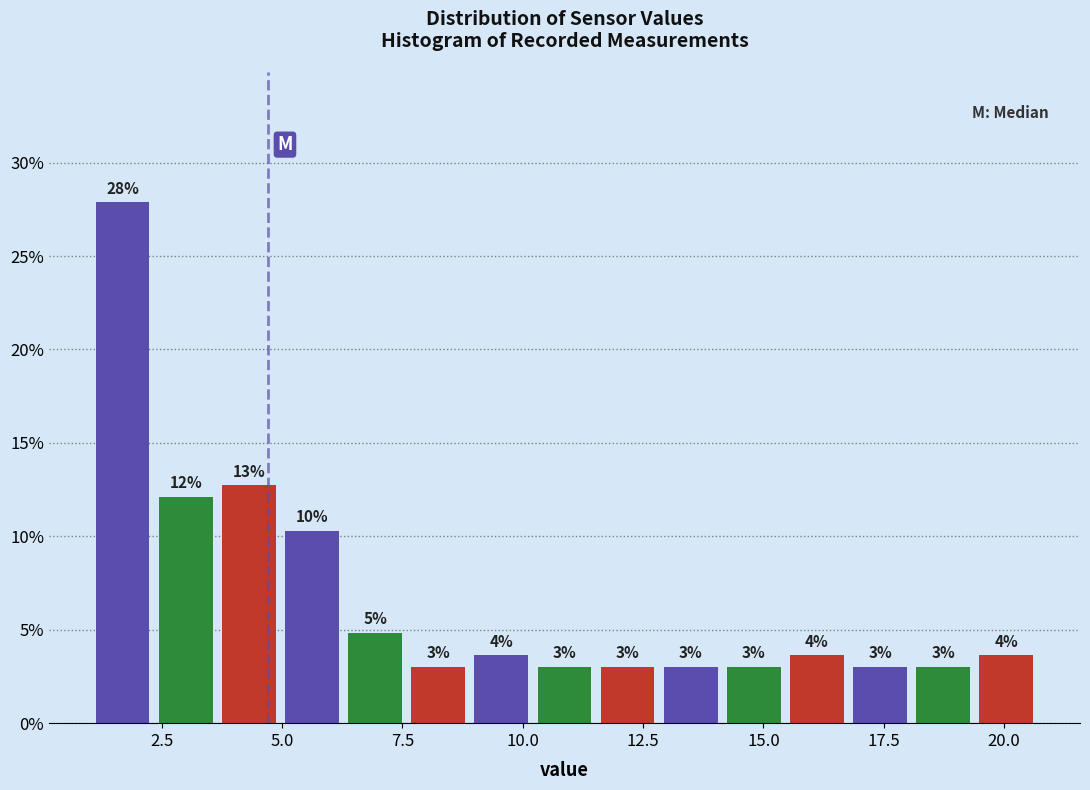

Read against the x-axis, roughly where is the centre of the tallest bar?

1.5